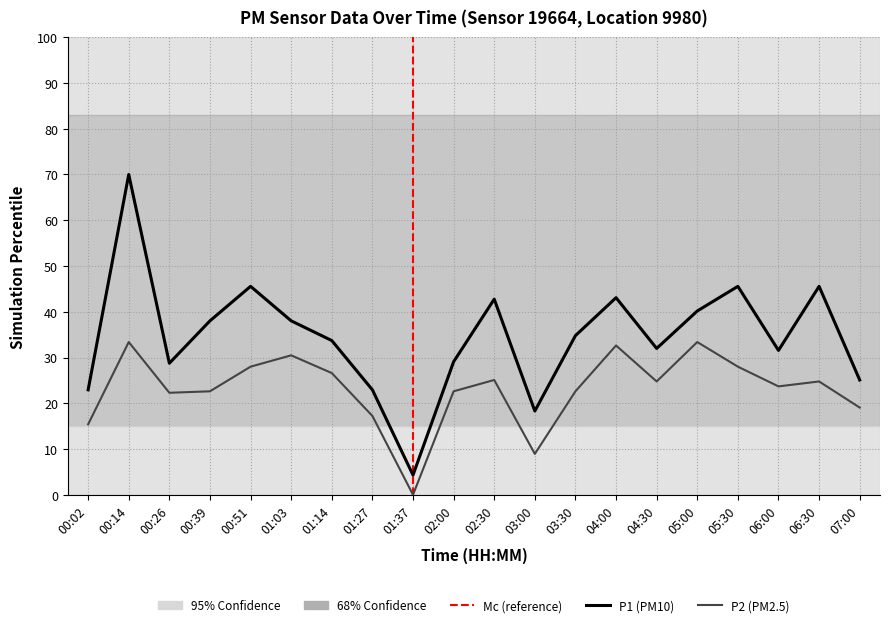

True or false: P2 (PM2.5) and P1 (PM10) cross at least once.

False